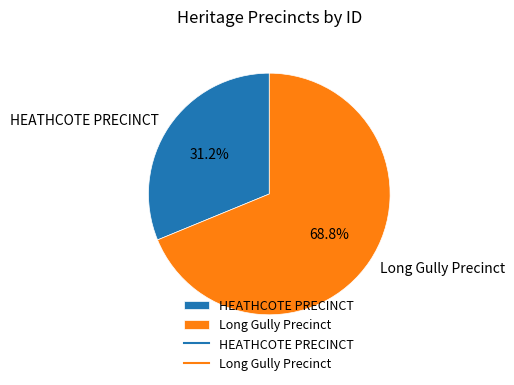

Between HEATHCOTE PRECINCT and Long Gully Precinct, which is larger?

Long Gully Precinct